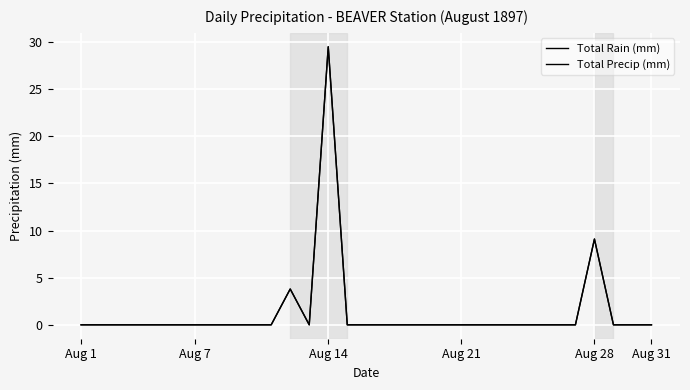

Which series has the largest total across all categories?

Total Rain (mm)